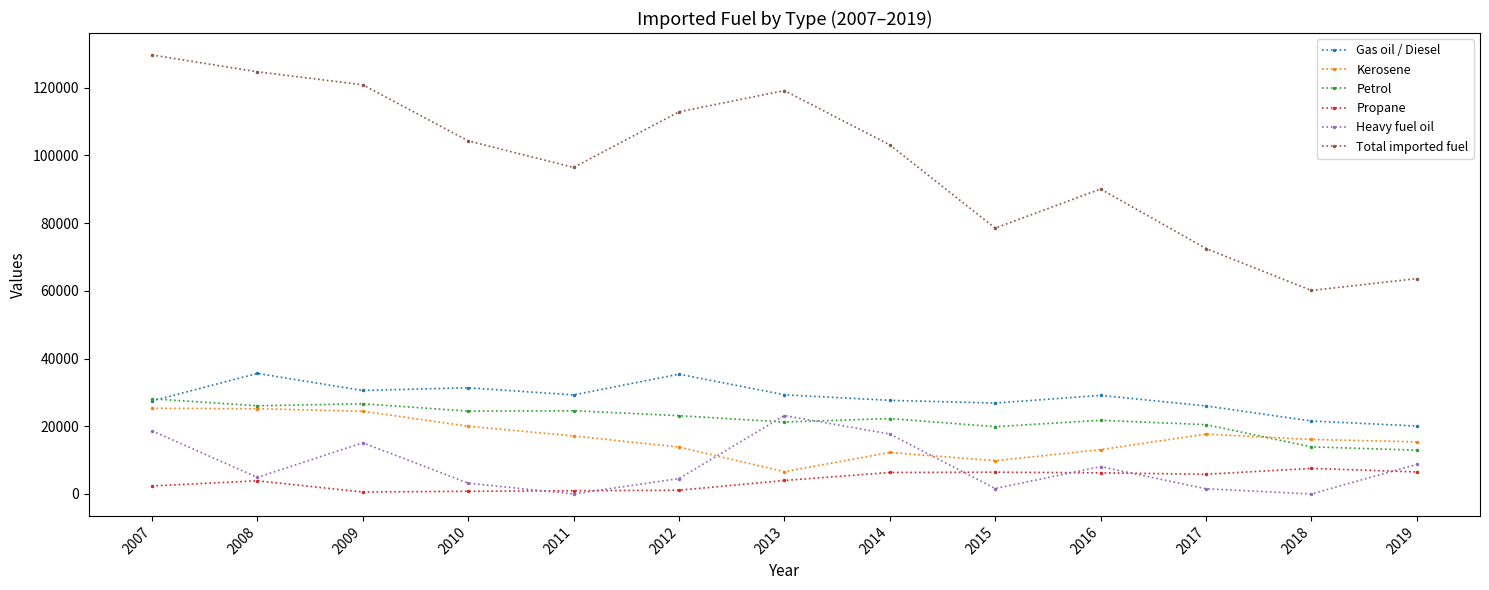

Which series has the largest total across all categories?

Total imported fuel